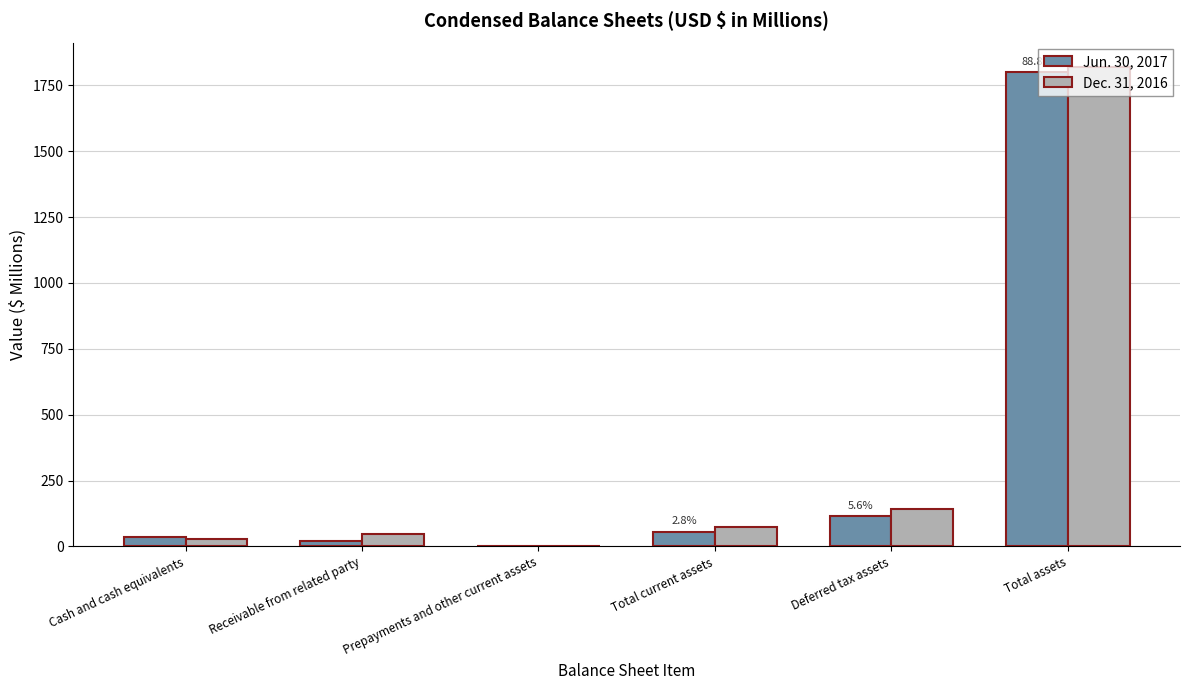

Is the value of Jun. 30, 2017 at Receivable from related party greater than the value of Dec. 31, 2016 at Total assets?

No